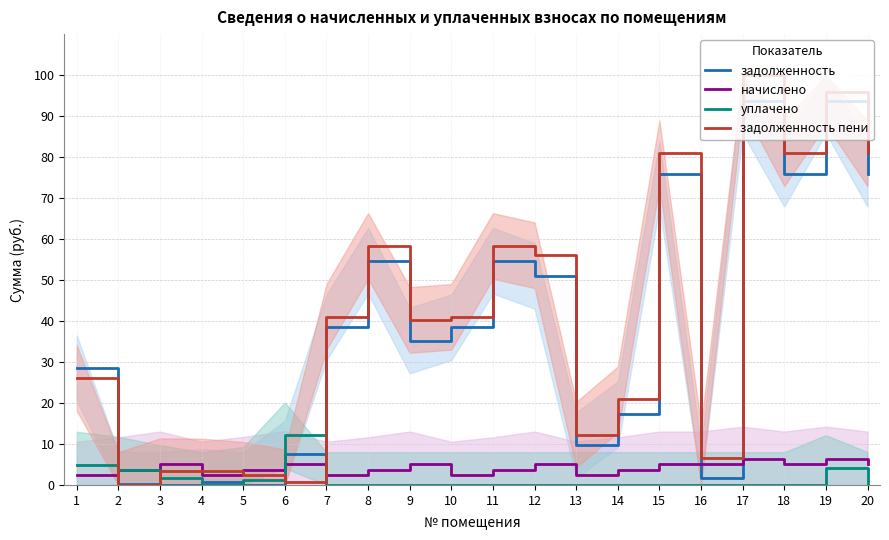

What is the difference between the начислено values at 18 and 4?

2.5